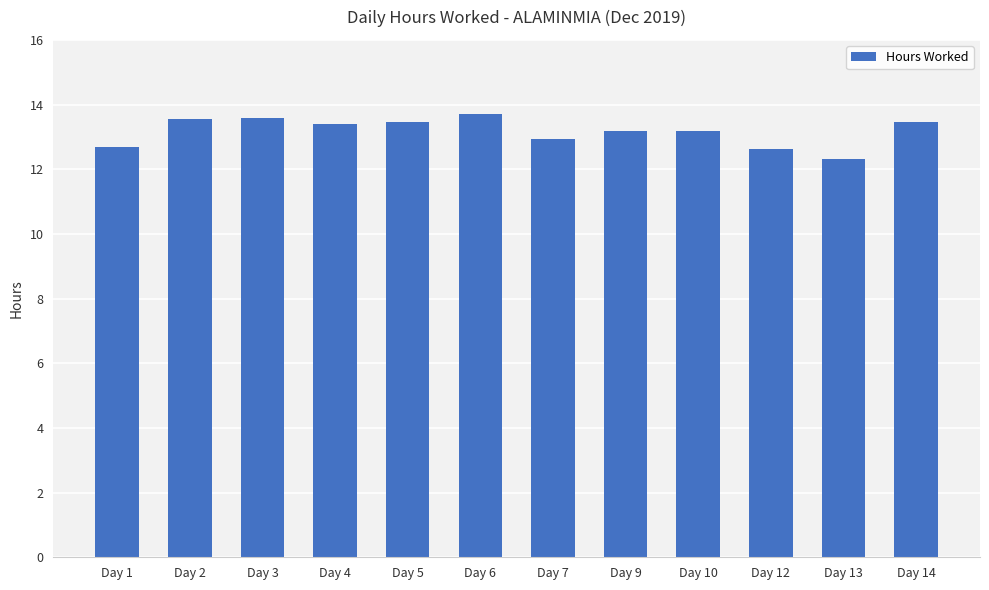

What is the value of the 1st bar from the left?

12.7